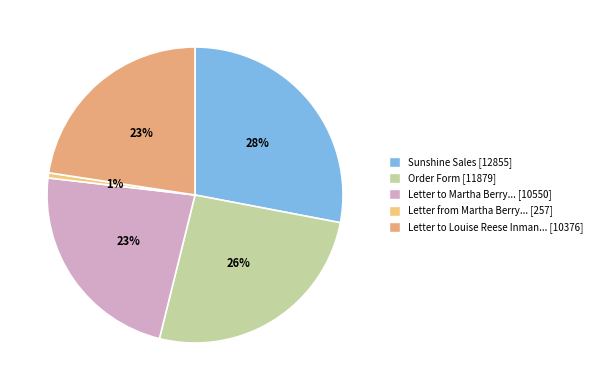

How many slices are in this pie chart?

5